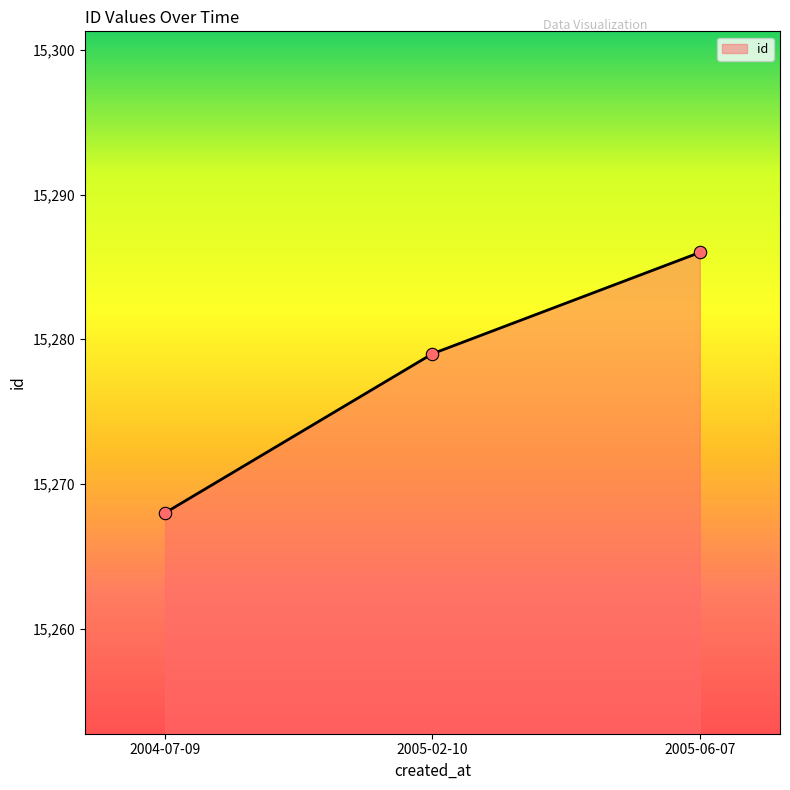

What is the ratio of the value at 2005-02-10 to the value at 2004-07-09?

1.0